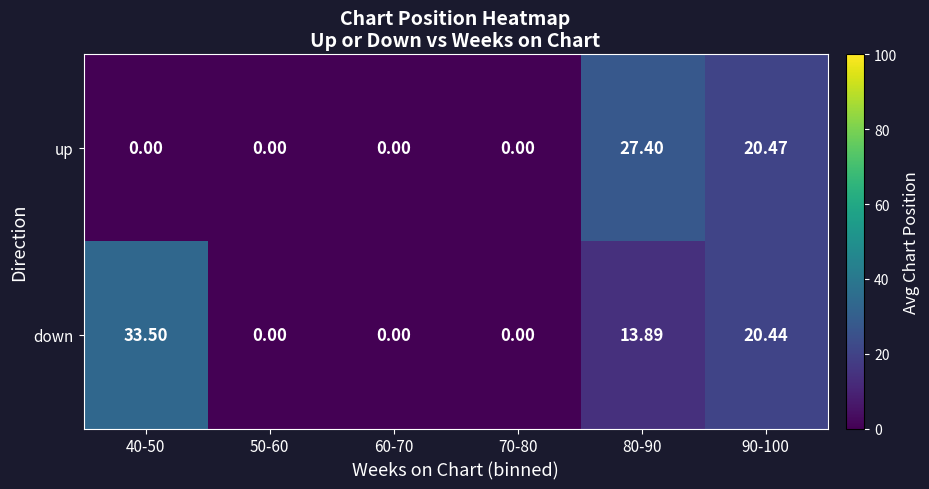

How many values in down are above zero?

3